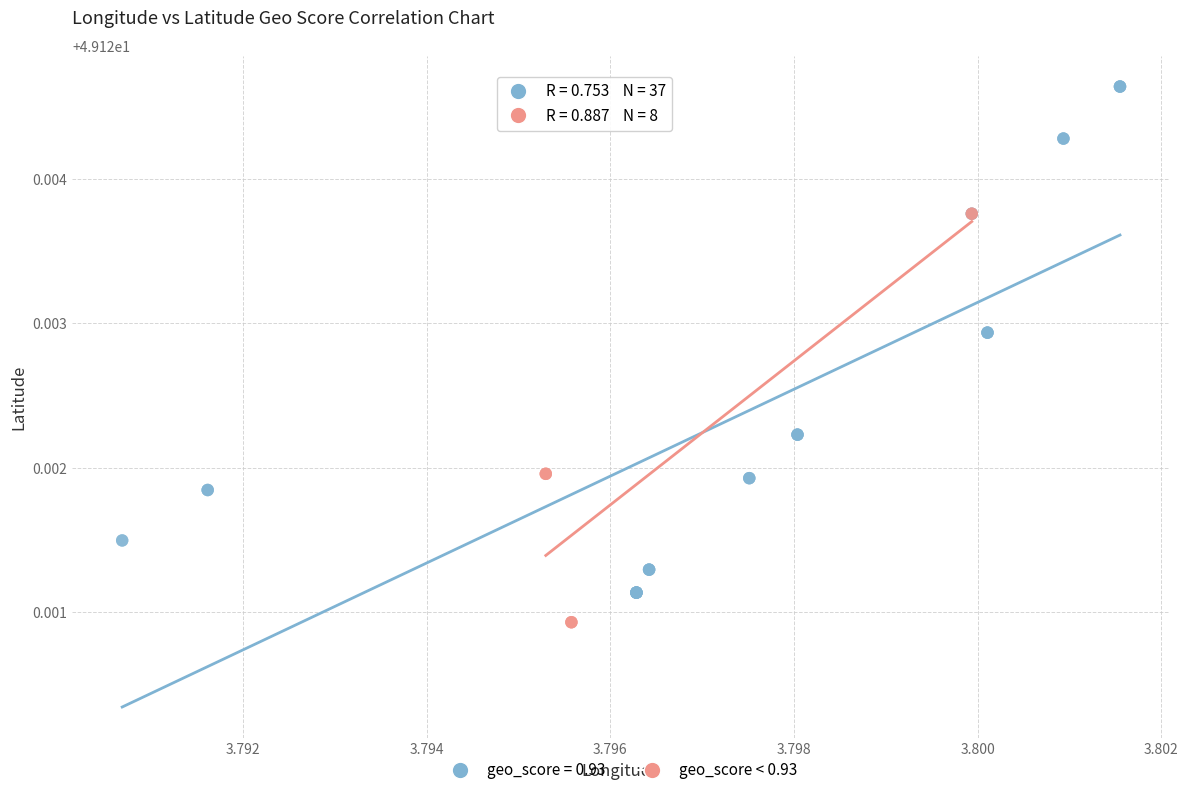

Which series reaches the minimum Y coordinate?

geo_score < 0.93